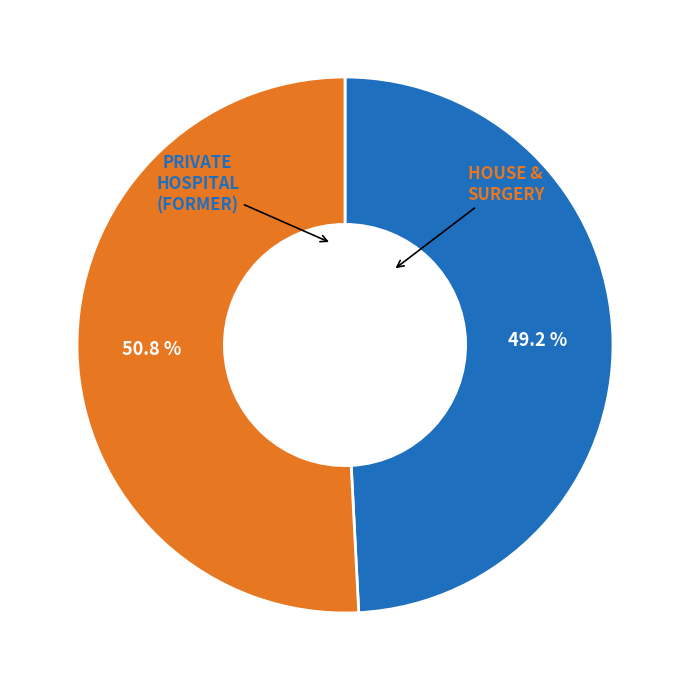

Count the number of slices in the pie.

2